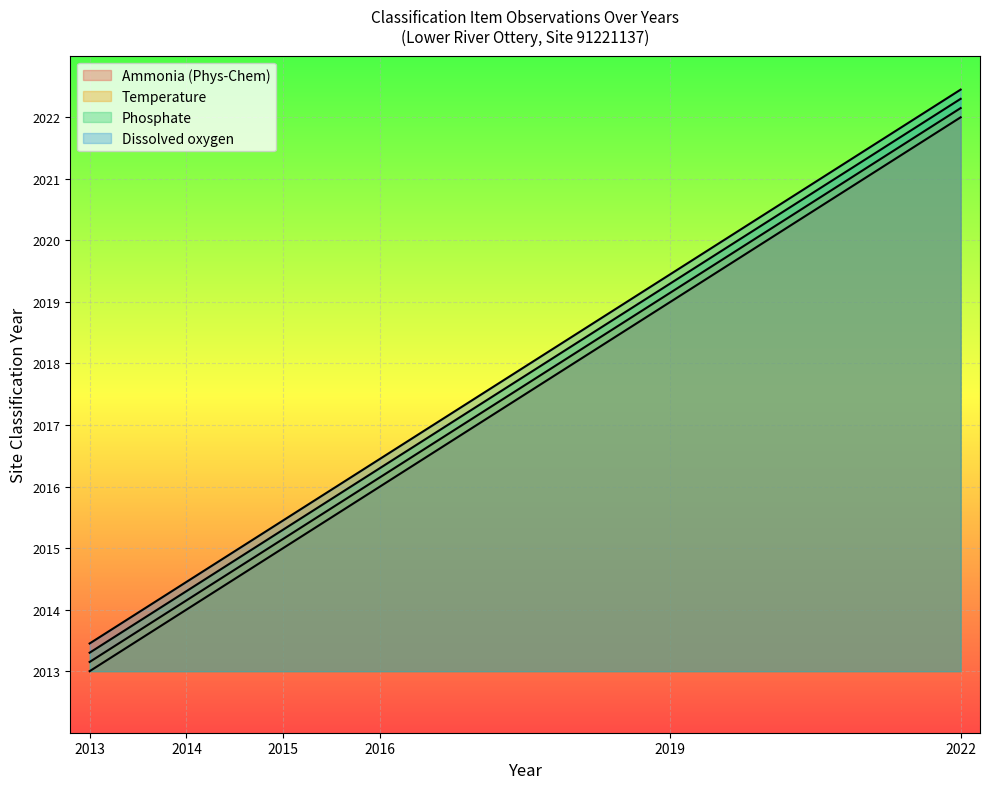

Which series has the largest total across all categories?

Dissolved oxygen